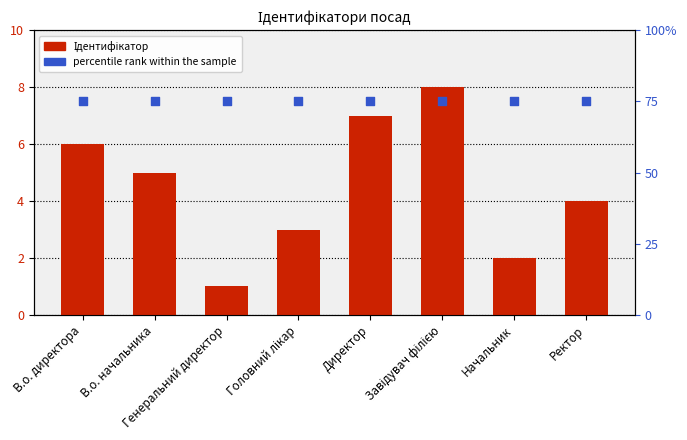

At how many categories does at least one series exceed 38?

8